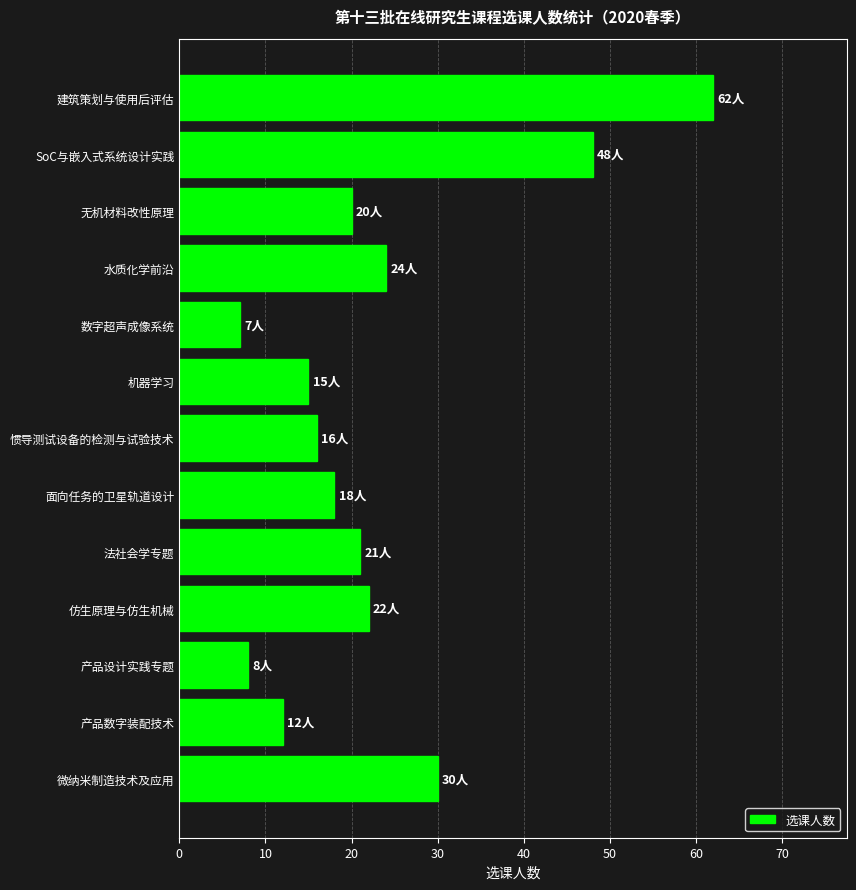

What is the change in value from 产品数字装配技术 to 水质化学前沿?

+12